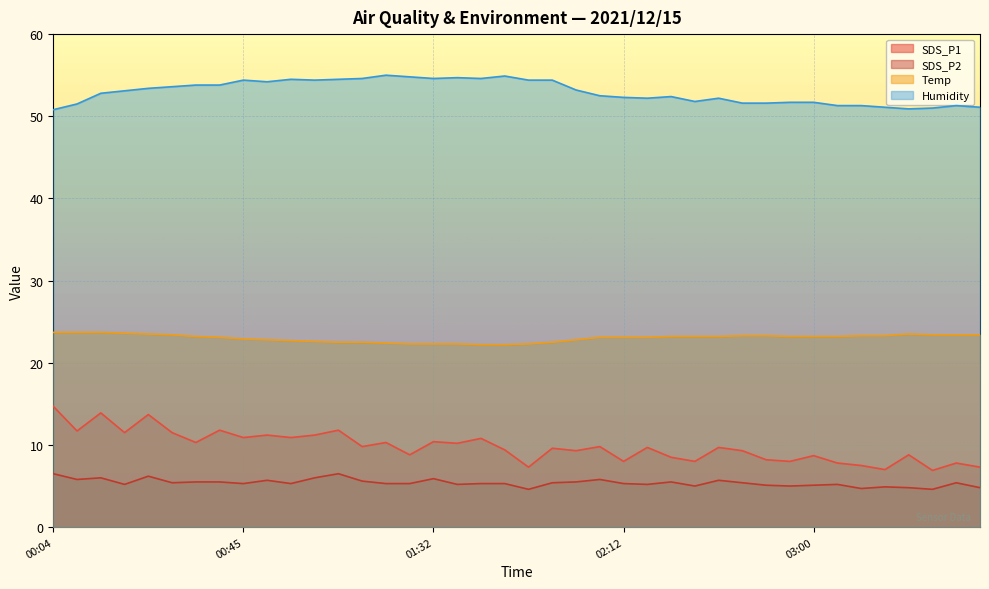

Rank the series by their maximum value, from lowest to highest.

SDS_P2, SDS_P1, Temp, Humidity